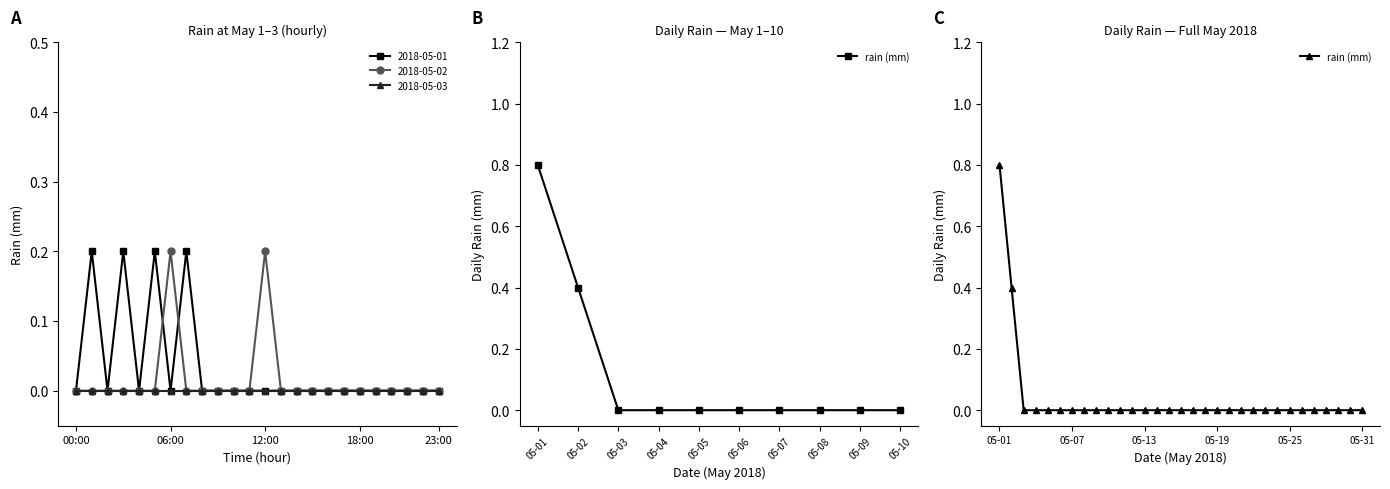

True or false: 2018-05-01 has a value of 0.1 at 23:00.

False